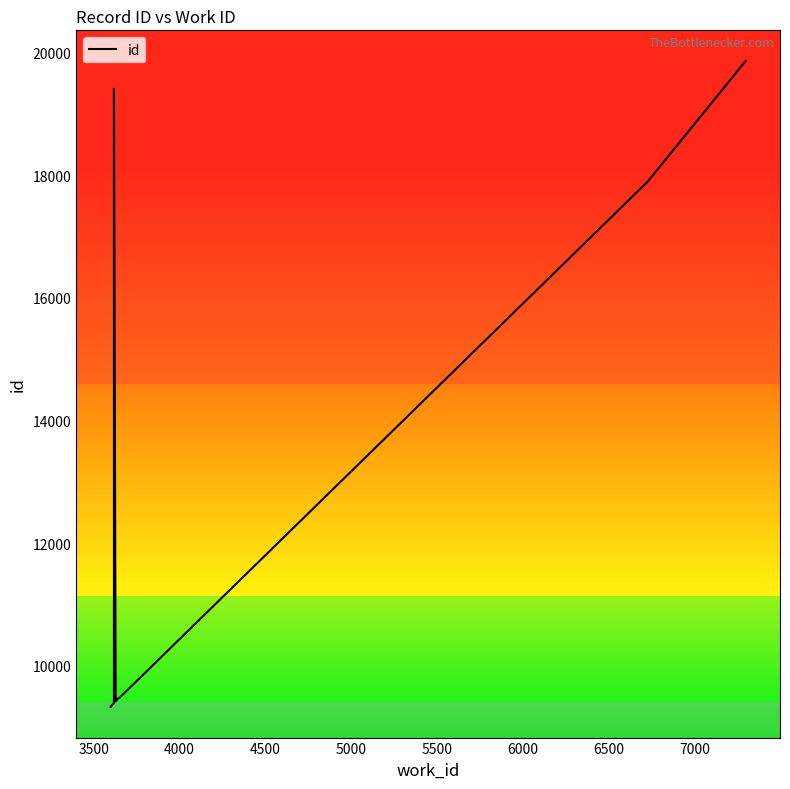

Reading left to right, what are all the values shown in this chart?

9327	9328	9391	9403	19412	9418	9462	9472	17899	19866